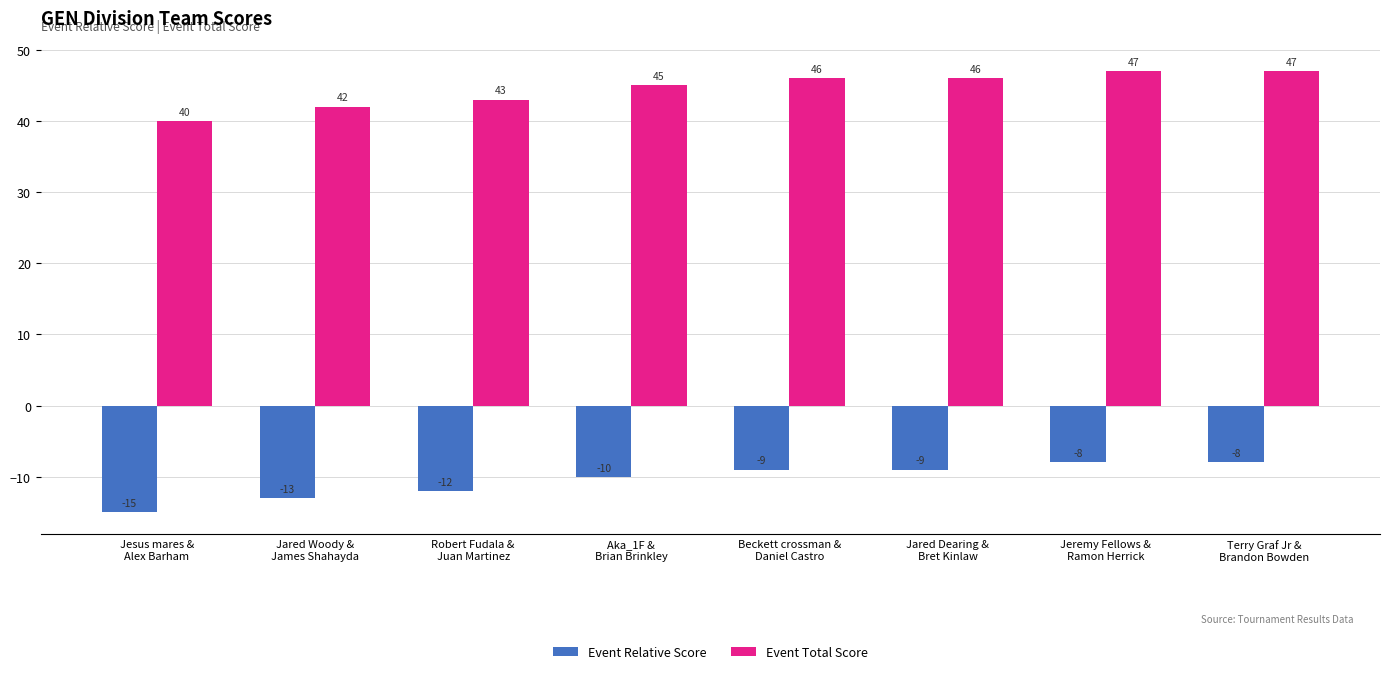

What is the sum of the Event Total Score values at Jeremy Fellows &
Ramon Herrick and Robert Fudala &
Juan Martinez?

90